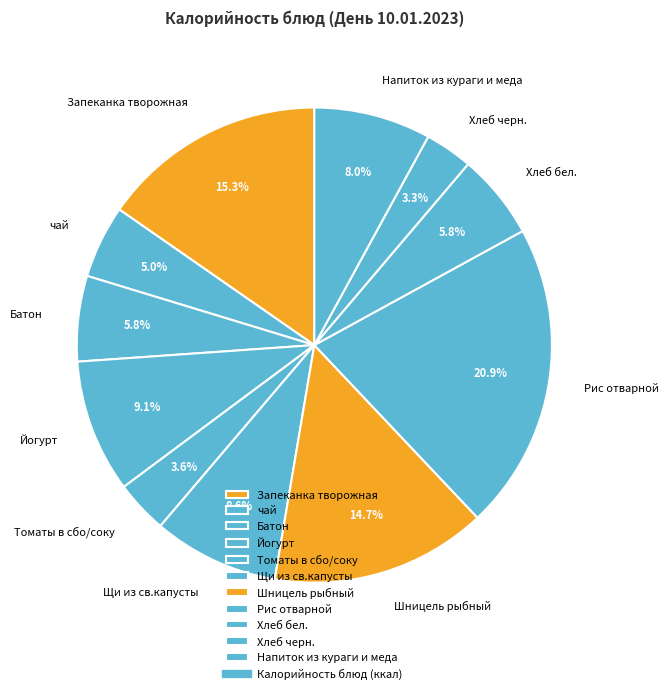

Which category has the biggest portion of the pie?

Рис отварной